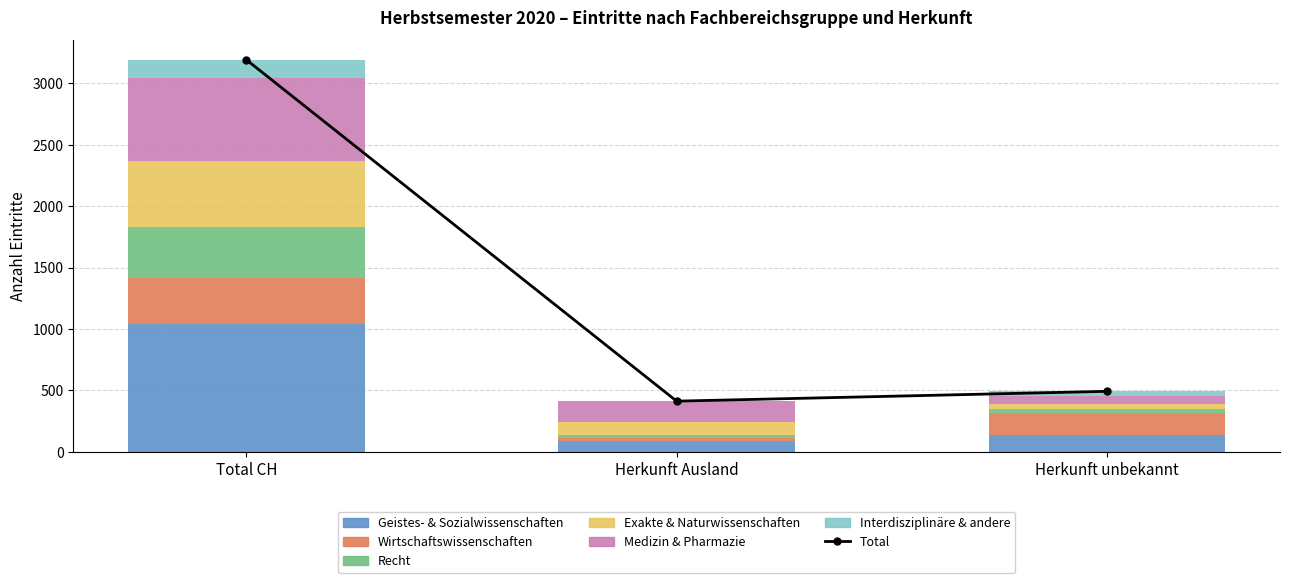

What is the approximate value of Interdisziplinäre & andere at Total CH, to the nearest 50?

150